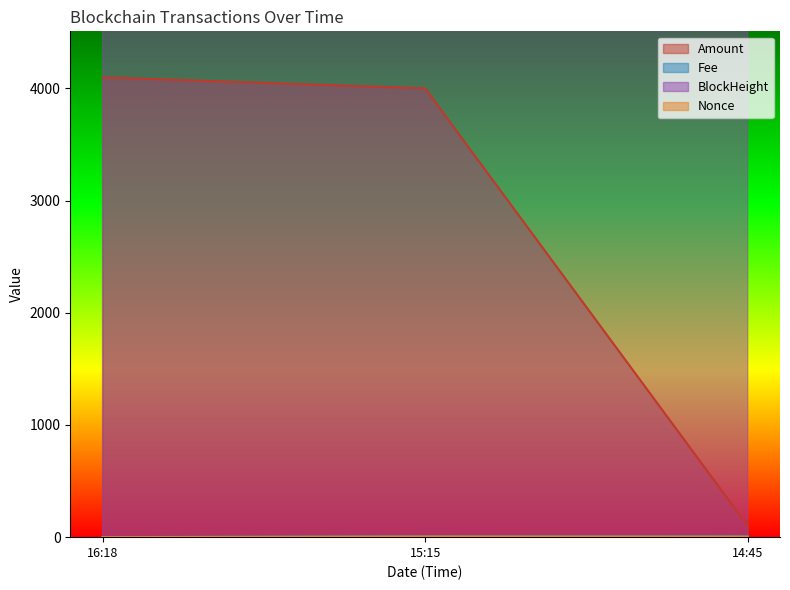

What is the highest value of the Fee series?

10.0